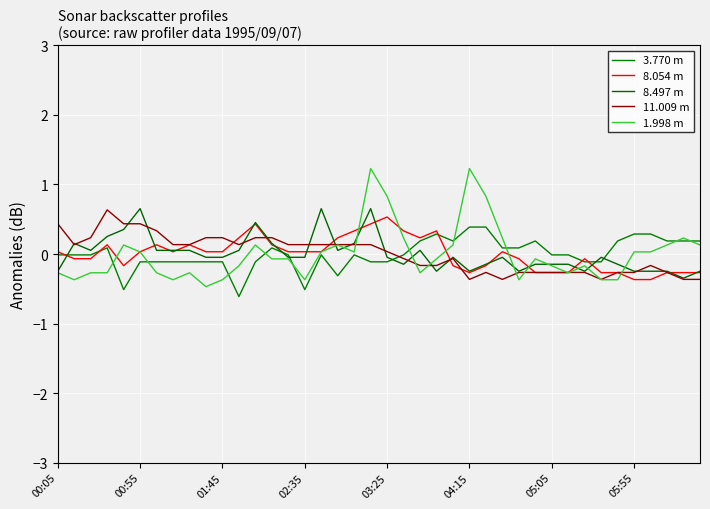

How many lines are shown in the chart?

5